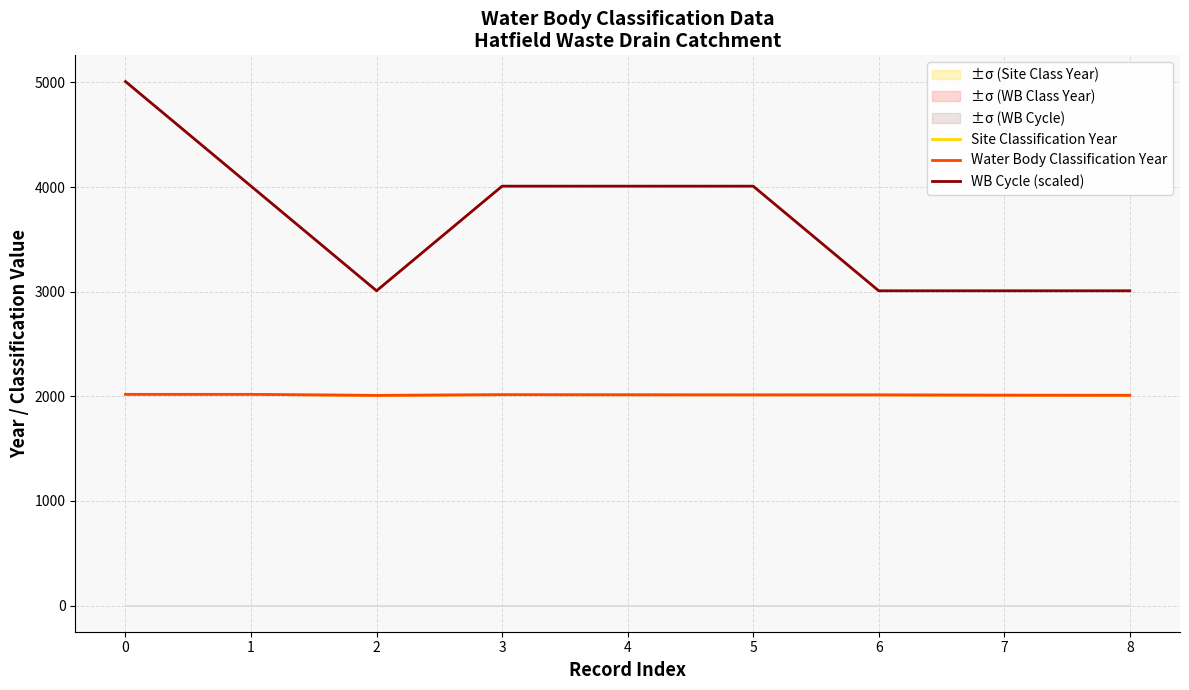

At 1, list the series in order from smallest to largest.

Site Classification Year, Water Body Classification Year, WB Cycle (scaled)